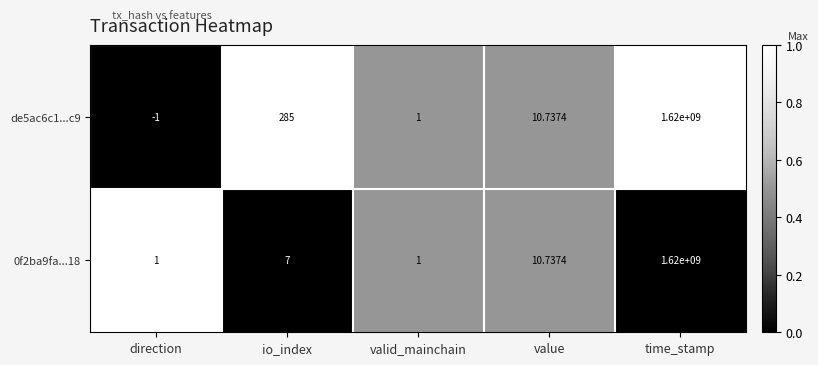

Which label corresponds to the smallest value in the chart?

direction